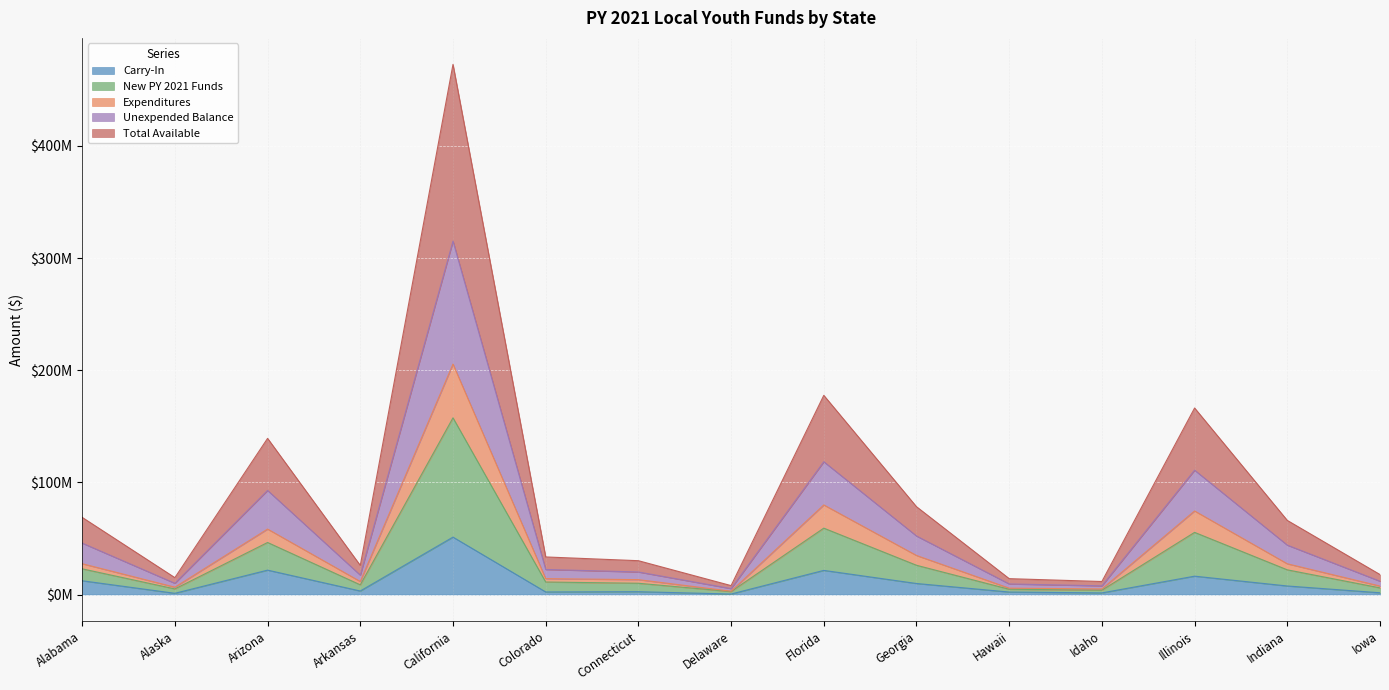

Which category has the lowest value across all series?

Delaware